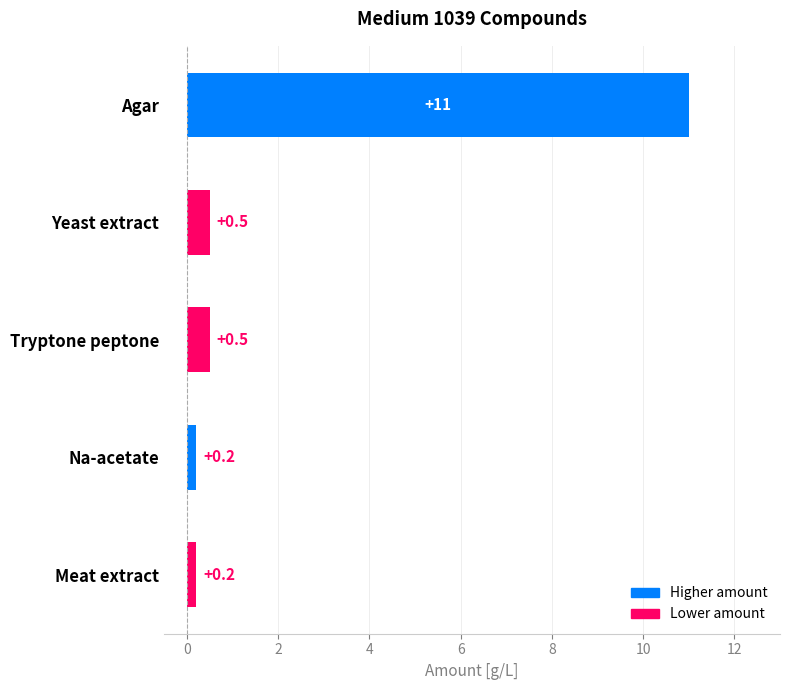

What is the sum of all values?

12.4